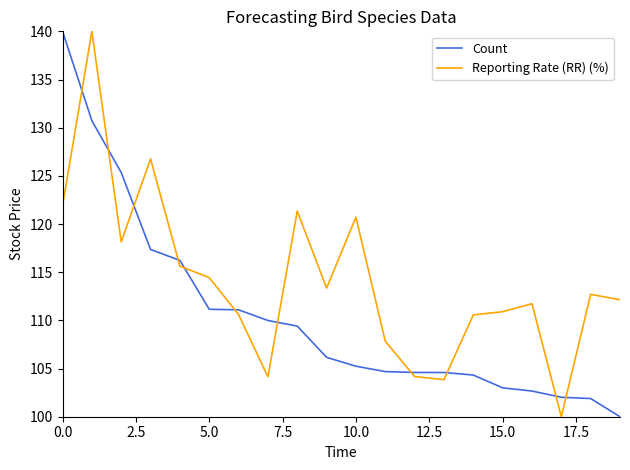

Which series has the largest total across all categories?

Reporting Rate (RR) (%)